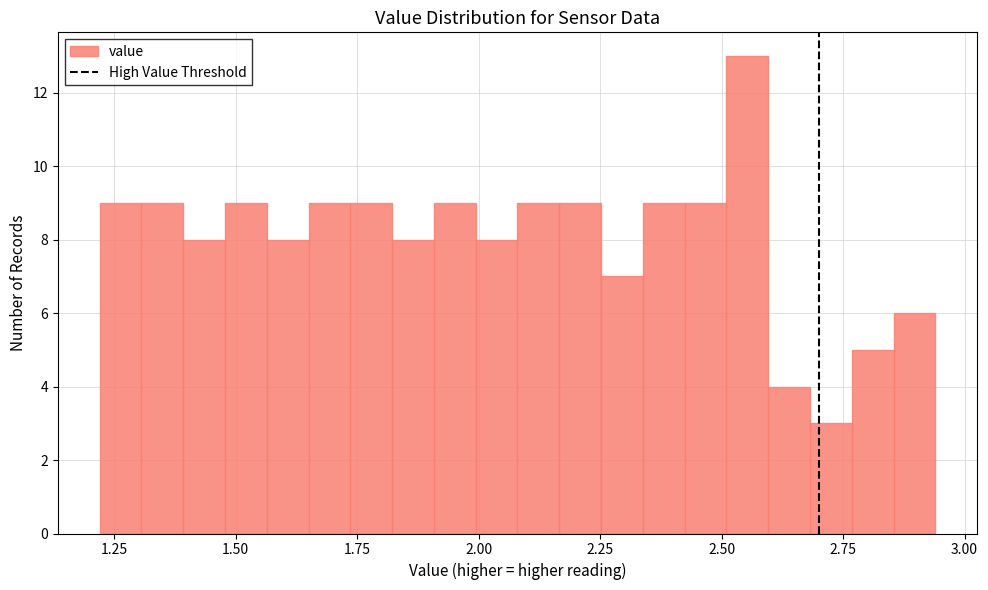

Around what value on the x-axis is the tallest bar? Give the approximate position of its centre, as read against the axis.

2.55